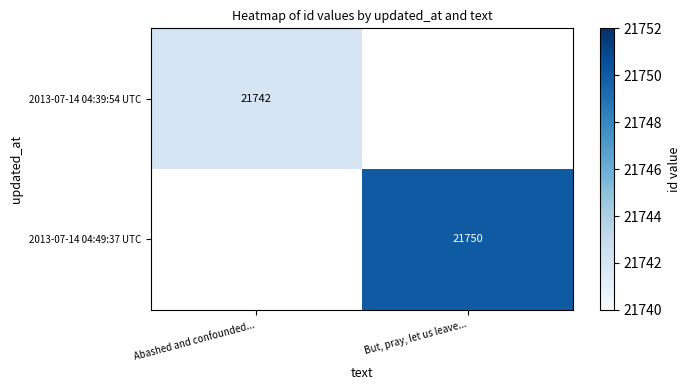

The 2013-07-14 04:39:54 UTC series shows 21742 at Abashed and confounded.... True or false?

True